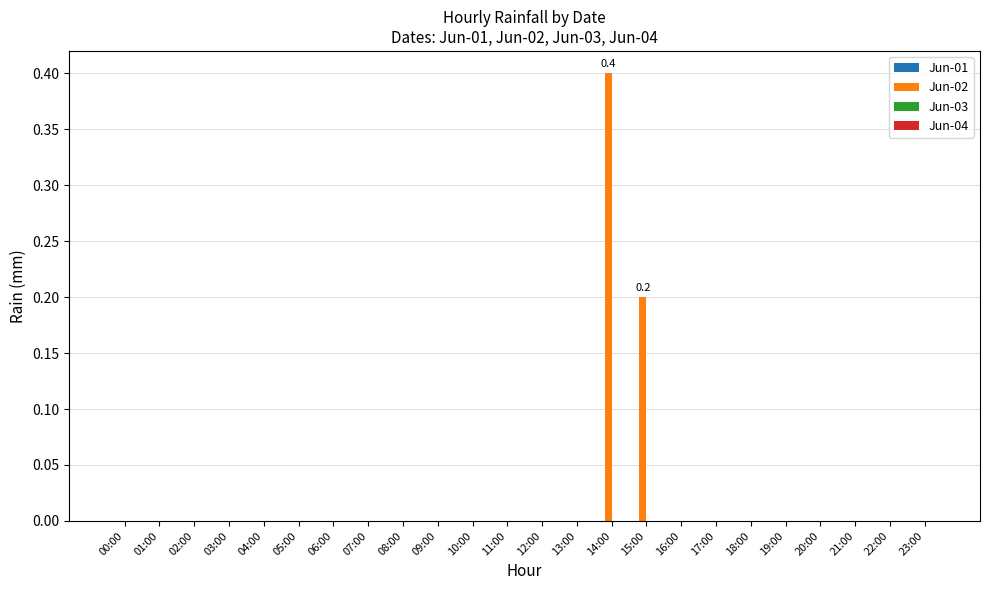

Reading right to left, list all the values displayed in this chart.

23:00=0.0	22:00=0.0	21:00=0.0	20:00=0.0	19:00=0.0	18:00=0.0	17:00=0.0	16:00=0.0	15:00=0.2	14:00=0.4	13:00=0.0	12:00=0.0	11:00=0.0	10:00=0.0	09:00=0.0	08:00=0.0	07:00=0.0	06:00=0.0	05:00=0.0	04:00=0.0	03:00=0.0	02:00=0.0	01:00=0.0	00:00=0.0